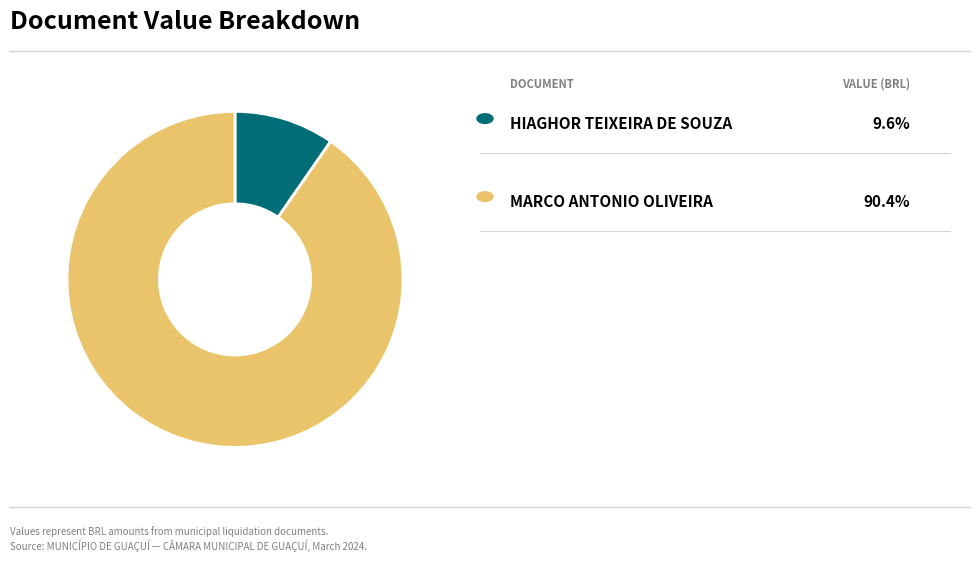

Does any single category account for the majority?

Yes